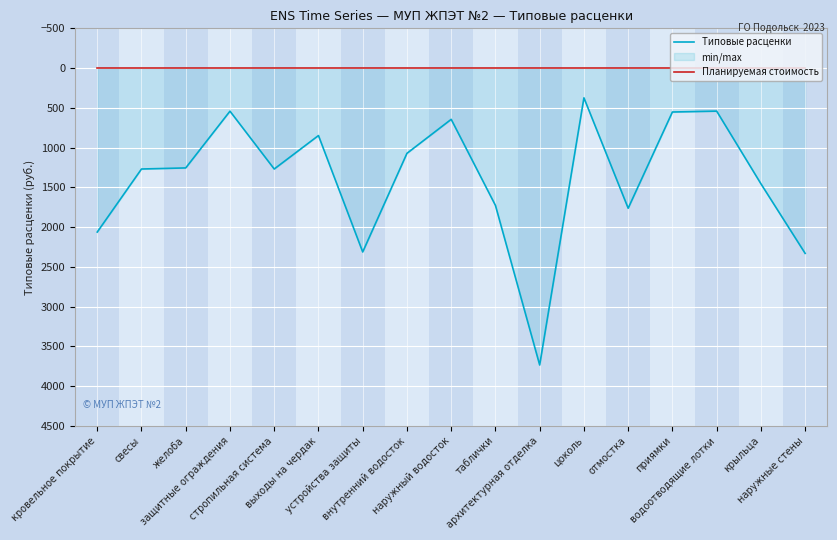

Which series has the widest spread of values?

Типовые расценки